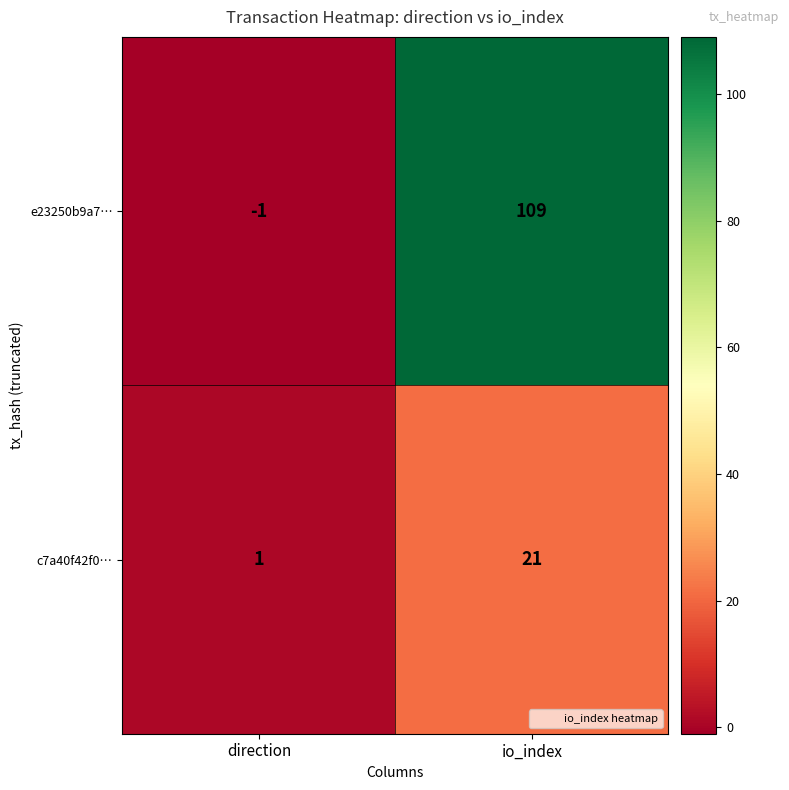

How many data points in e23250b9a7… are less than 109?

1